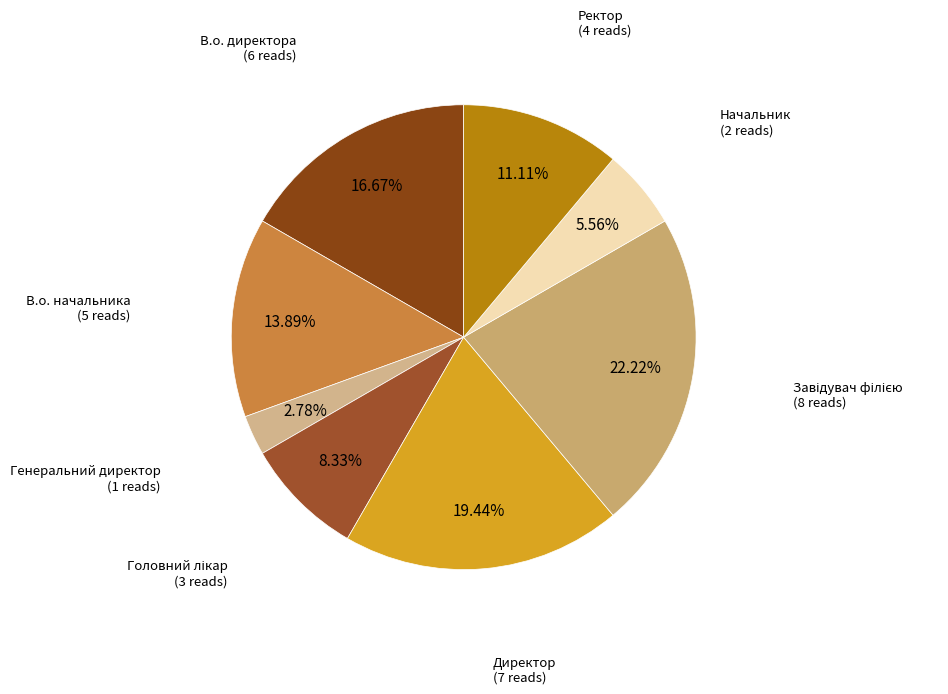

How many slices are in this pie chart?

8